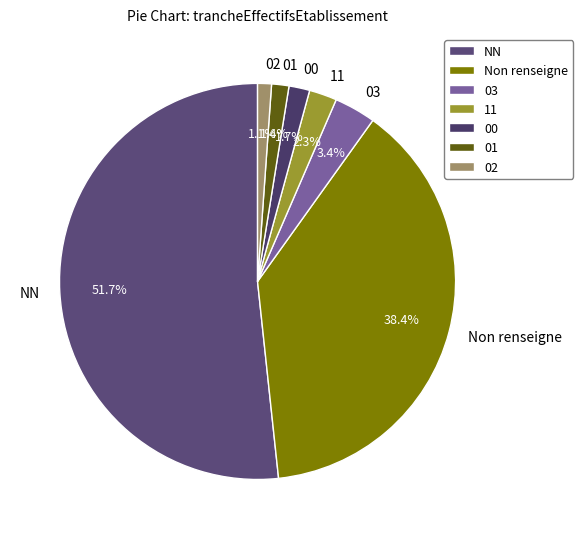

Count the number of slices in the pie.

7